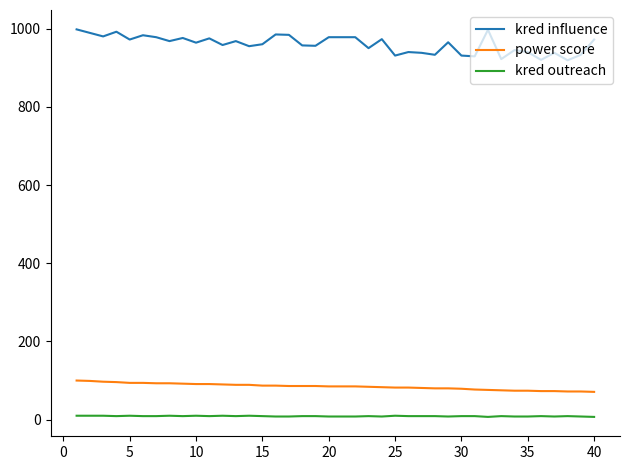

What is the sum of all kred influence values?

38408